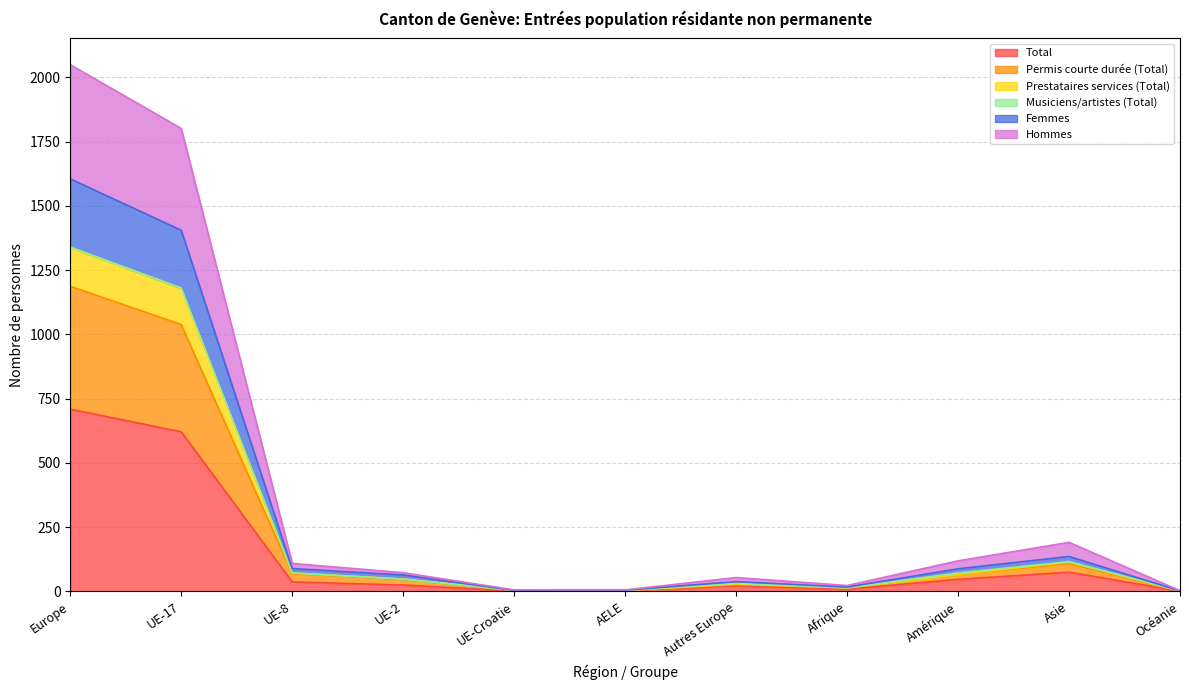

At which label does Prestataires services (Total) first exceed 48?

Europe